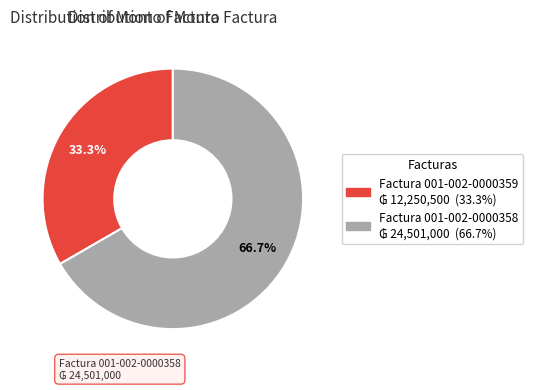

How much of the chart is everything except Factura 001-002-0000359?

66.7%